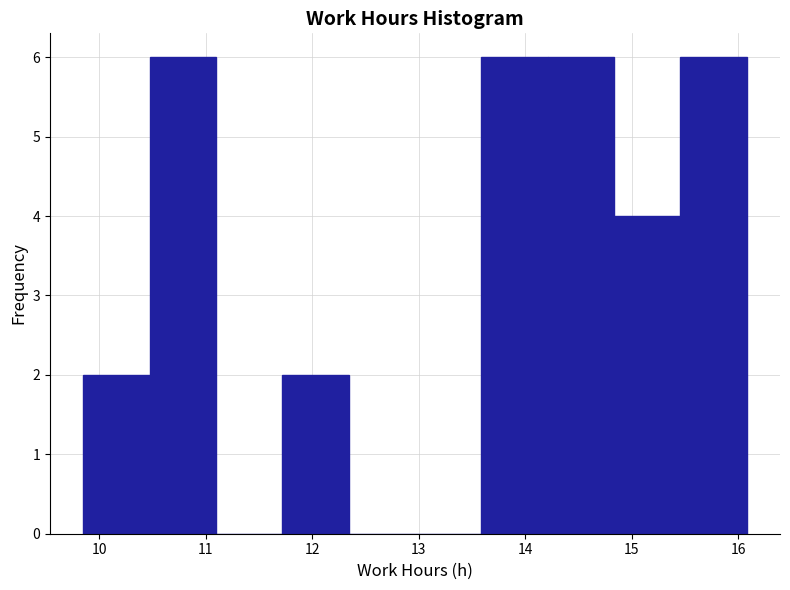

Reading left to right, list every bar in this chart as the range it spans on the x-axis followed by its height. Neither the bar edges nor the heights are printed on the chart, so give them approximately, as read against the axes.

9.9 to 10.5: 2
10.5 to 11.1: 6
11.1 to 11.7: 0
11.7 to 12.3: 2
12.3 to 13.0: 0
13.0 to 13.6: 0
13.6 to 14.2: 6
14.2 to 14.8: 6
14.8 to 15.5: 4
15.5 to 16.1: 6